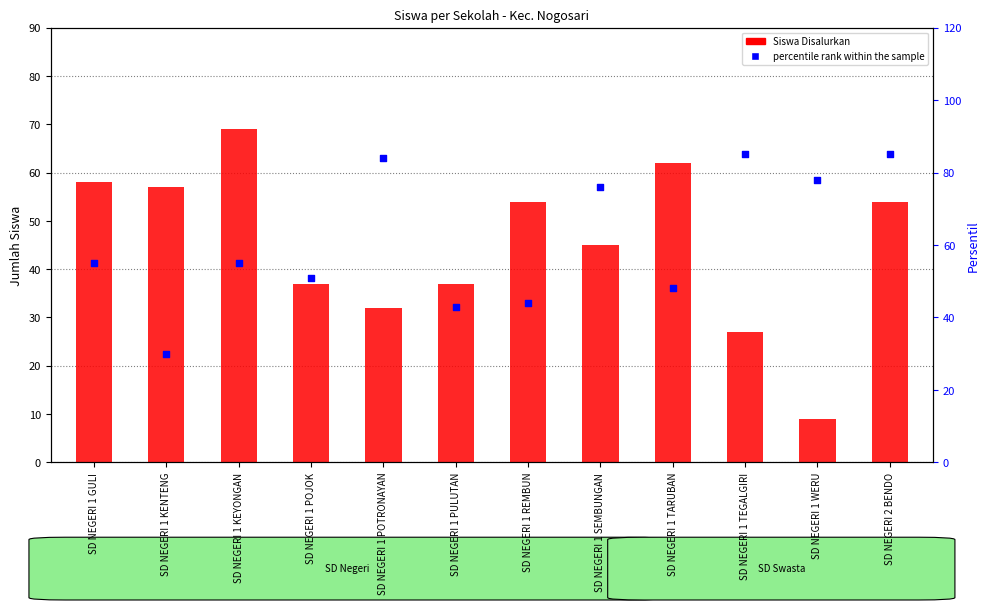

Is the value of percentile rank within the sample at SD NEGERI 1 TEGALGIRI greater than the value of Siswa Disalurkan at SD NEGERI 1 GULI?

Yes